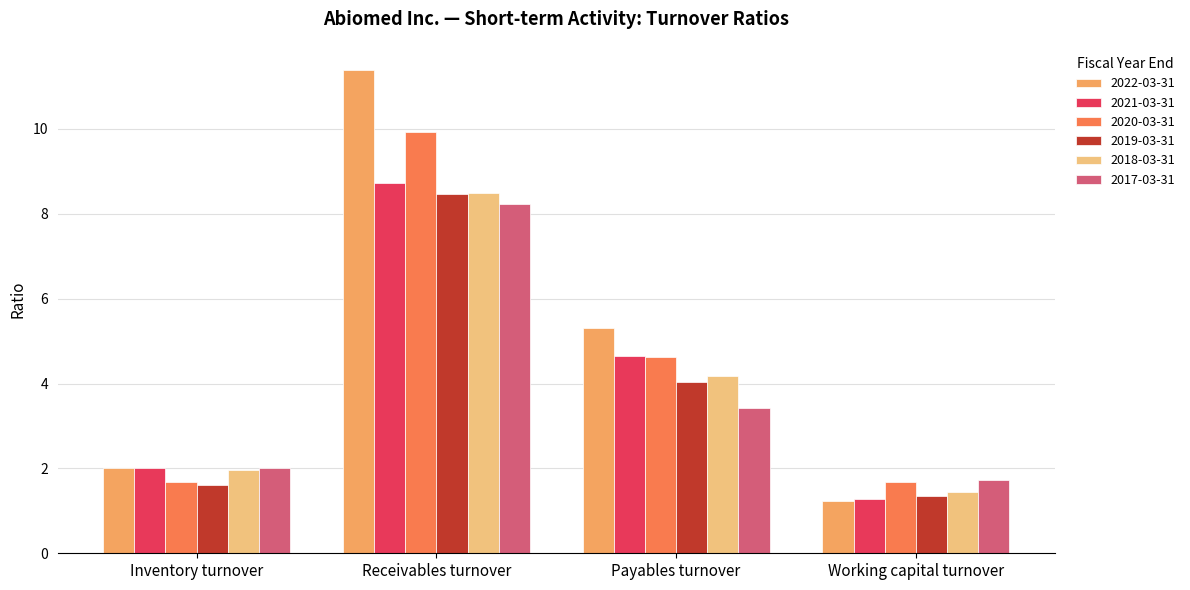

Is it true that 2020-03-31 equals 1.7 at Inventory turnover?

True